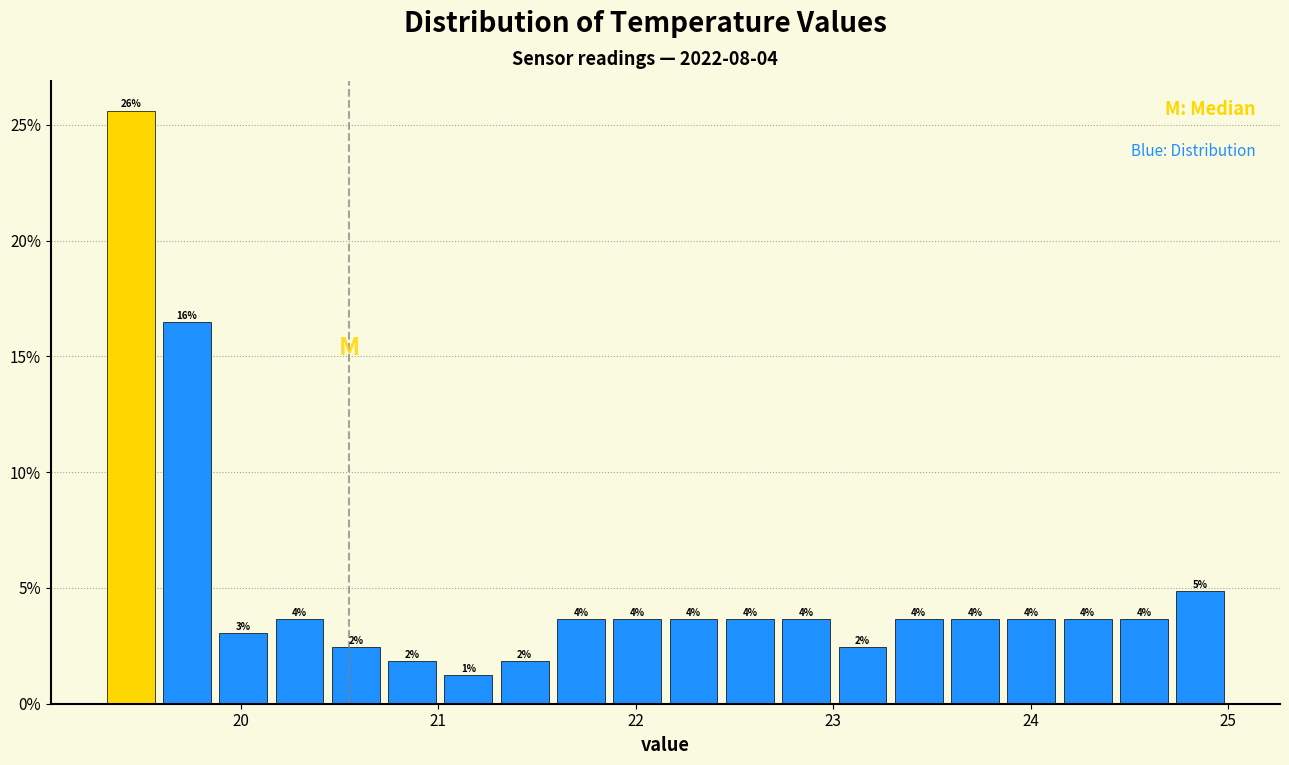

Read against the x-axis, roughly where is the centre of the tallest bar?

19.4